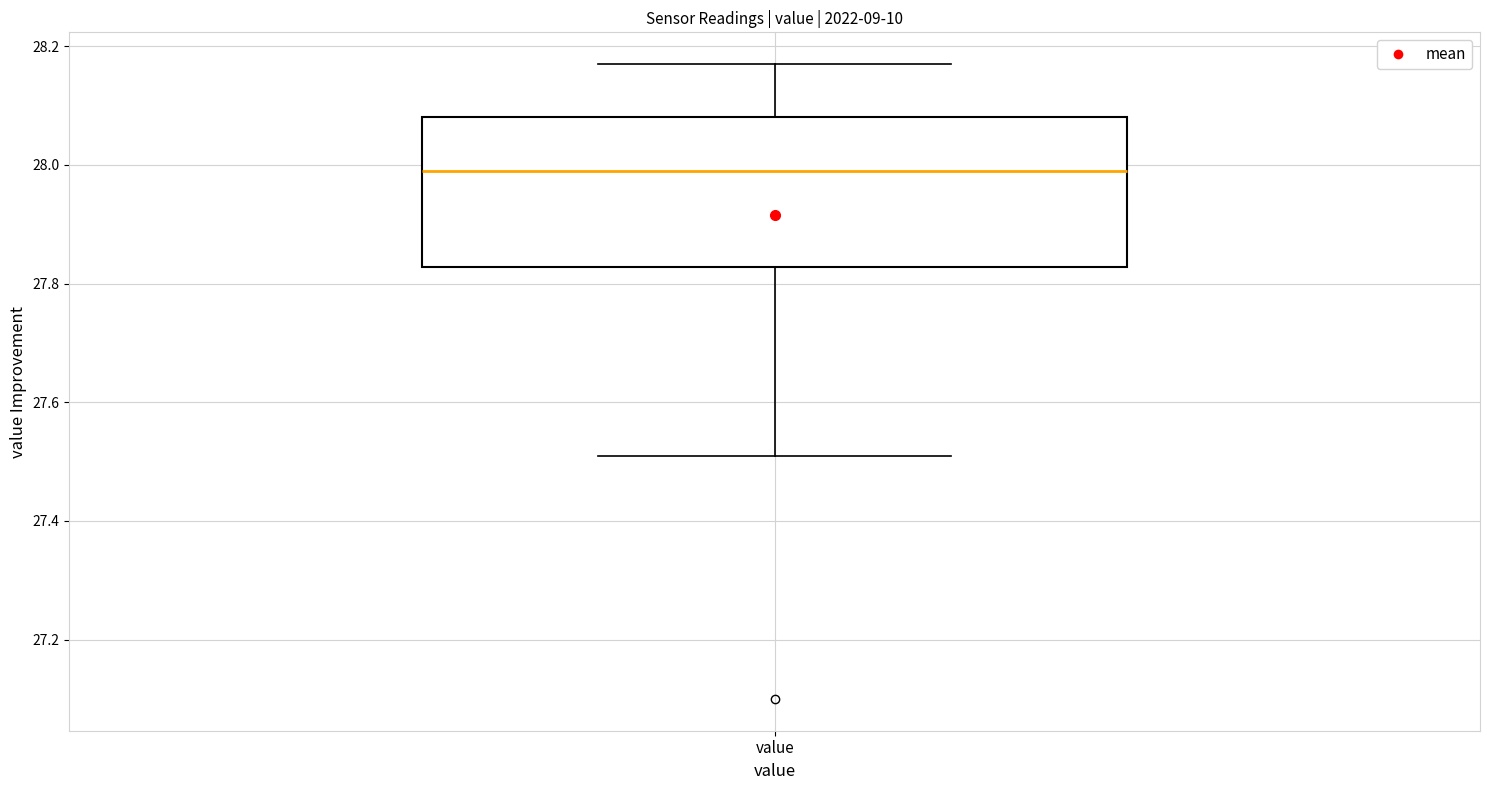

Read this box plot against the y-axis: the position of the median line, the range covered by the box, and the ends of both whiskers. The values are not printed on the chart, so give them approximately, as read against the axis.

median 28.00, box 27.82 to 28.08, whiskers 27.52 to 28.18